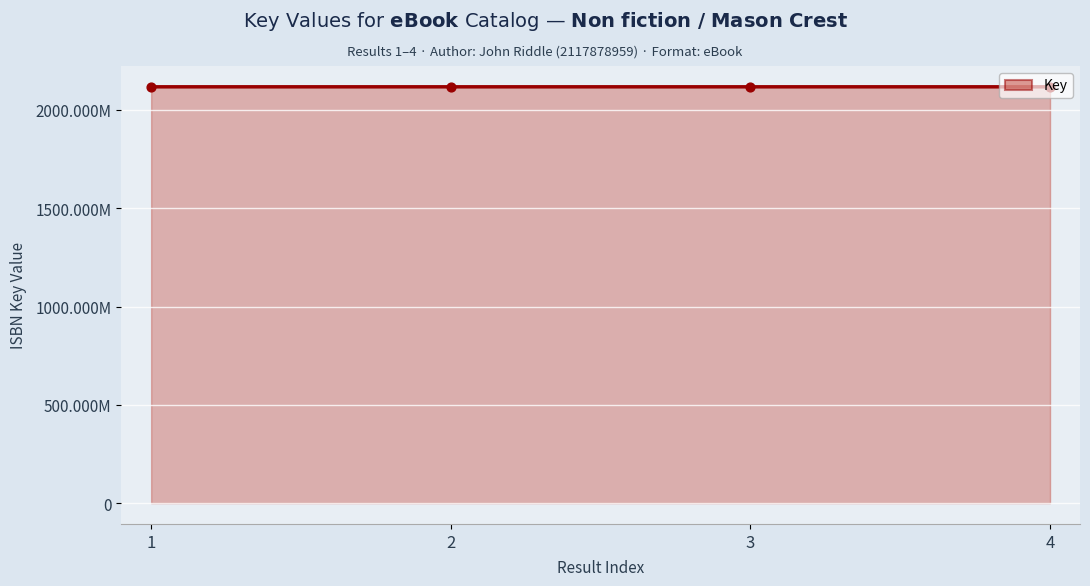

At how many categories does at least one series exceed 2117881995?

2